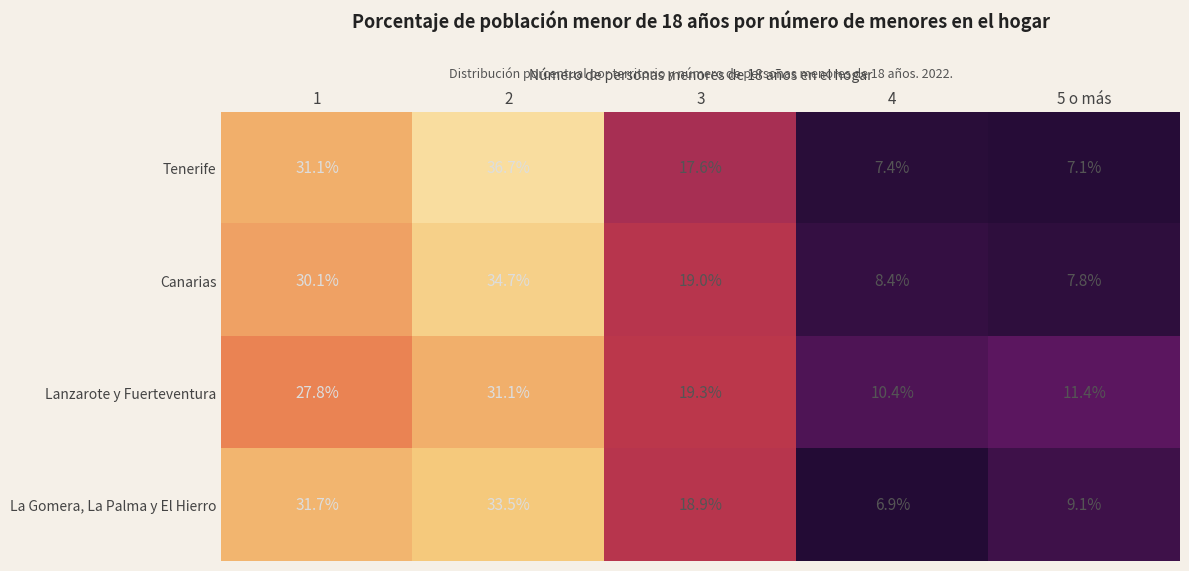

What is the difference between the maximum and minimum values in the La Gomera, La Palma y El Hierro series?

26.6